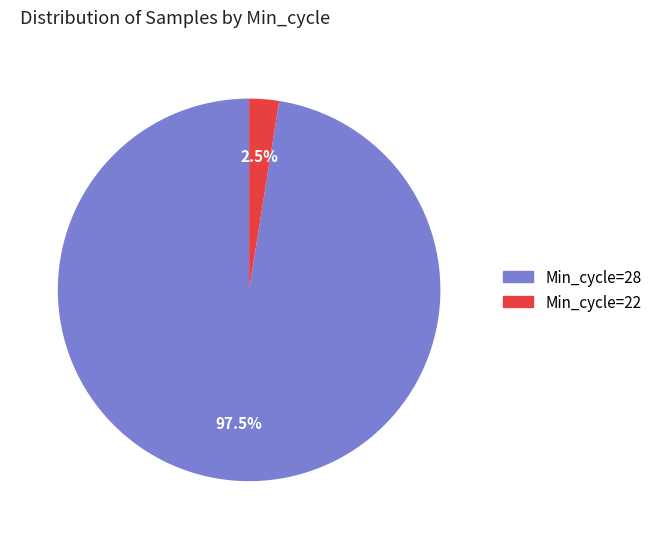

What is the smallest slice in the pie chart?

Min_cycle=22